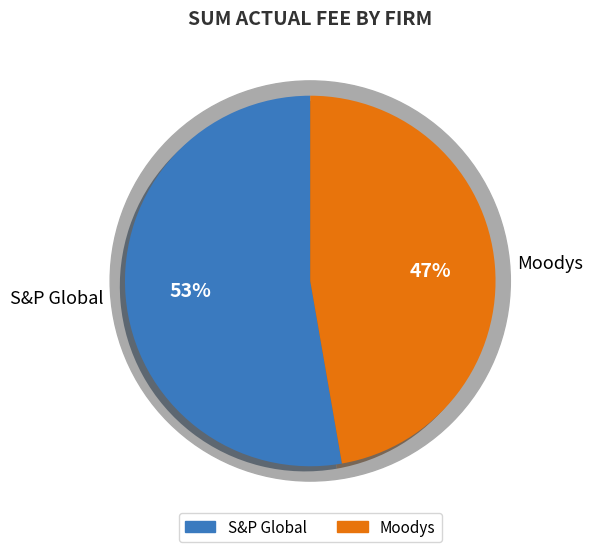

True or false: Moodys accounts for 62% of the total.

False